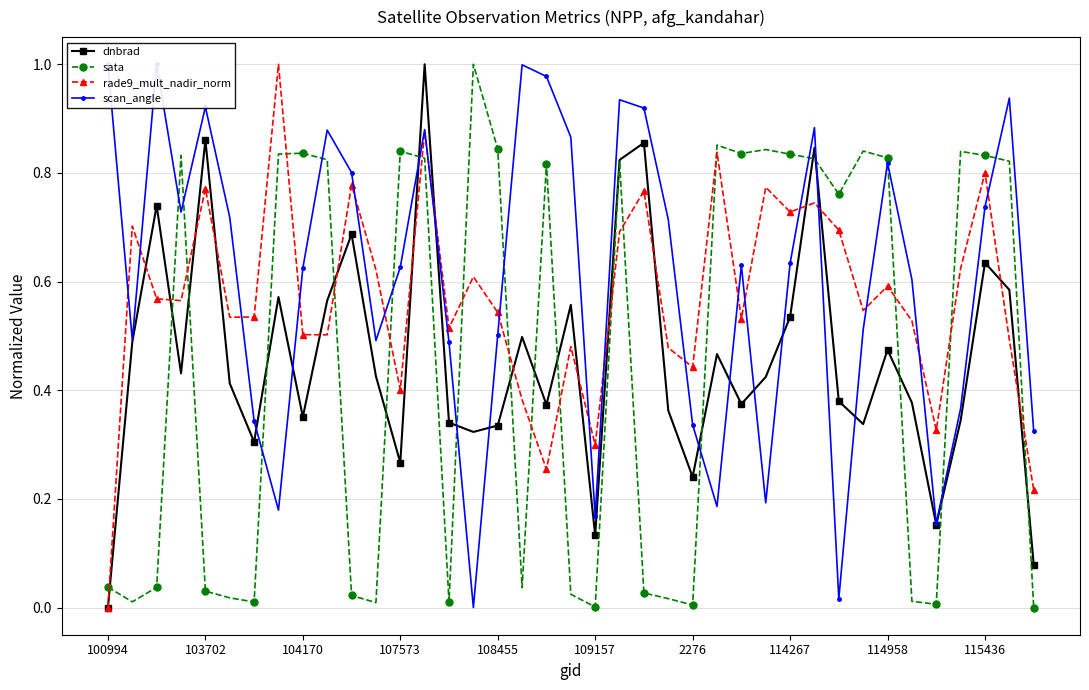

Rank the series by their maximum value, from lowest to highest.

dnbrad, sata, rade9_mult_nadir_norm, scan_angle